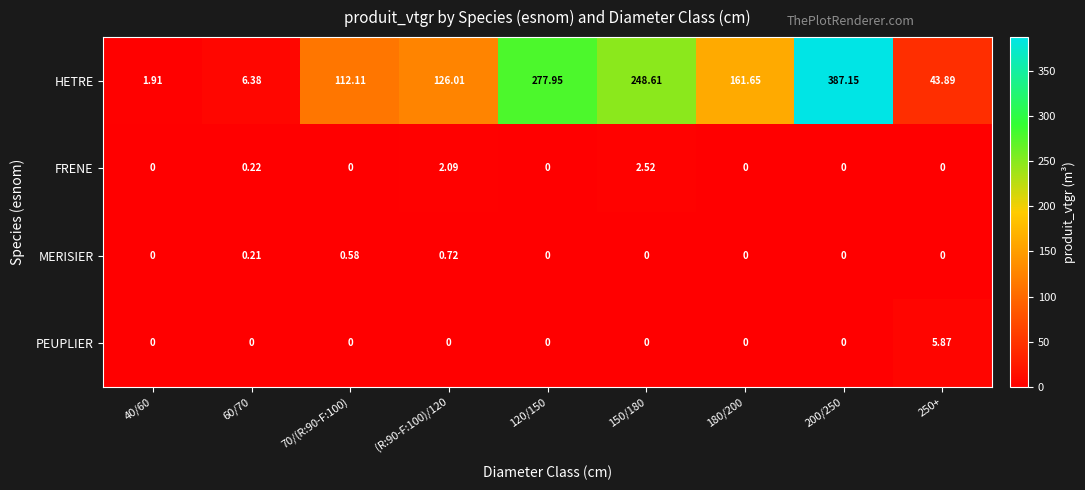

Which series has the largest range (max minus min)?

HETRE